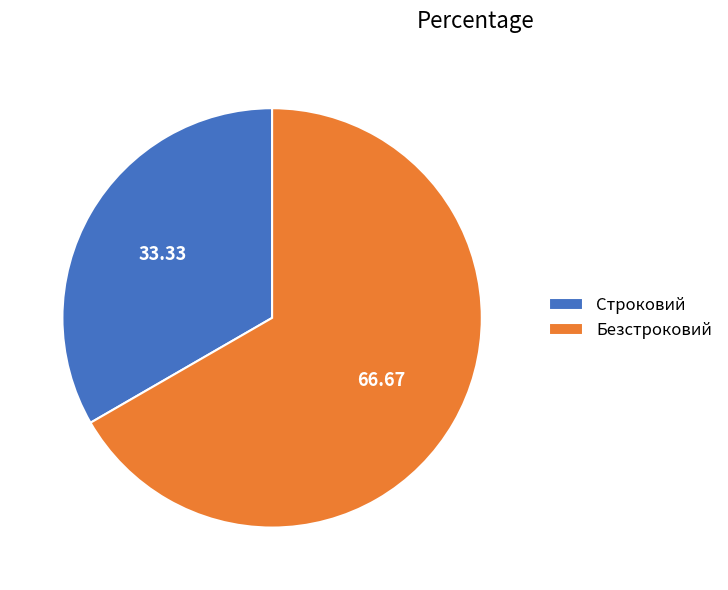

Does any single category account for the majority?

Yes